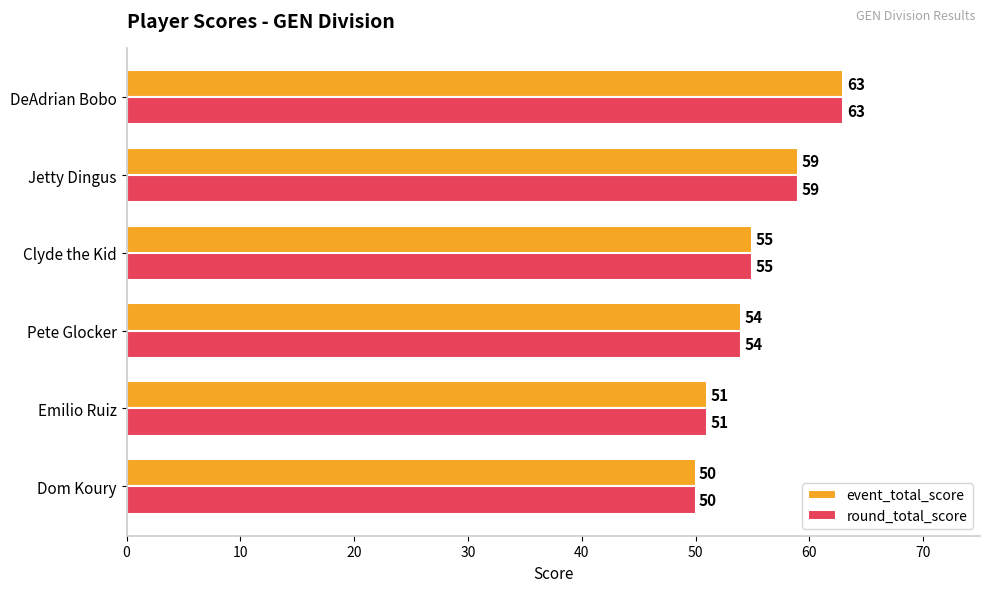

Where is round_total_score nearest to the value 56?

Clyde the Kid